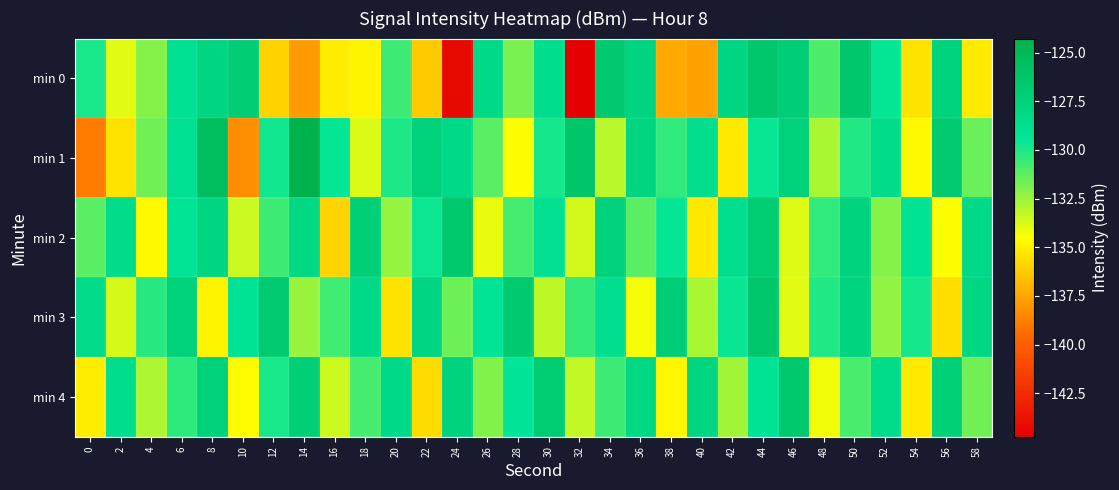

Reading left to right, extract all data points from this chart.

min 0: 0=-129.9	2=-133.9	4=-132.1	6=-128.9	8=-127.9	10=-127.1	12=-136.0	14=-137.8	16=-135.1	18=-134.9	20=-130.7	22=-136.2	24=-144.2	26=-128.3	28=-131.8	30=-128.6	32=-144.7	34=-126.6	36=-127.8	38=-137.3	40=-137.6	42=-127.8	44=-126.4	46=-127.1	48=-130.9	50=-126.4	52=-129.5	54=-135.5	56=-127.6	58=-135.2
min 1: 0=-138.9	2=-135.4	4=-131.6	6=-128.9	8=-125.5	10=-138.3	12=-129.7	14=-124.3	16=-129.5	18=-133.7	20=-130.0	22=-127.5	24=-128.3	26=-131.2	28=-134.5	30=-129.8	32=-126.3	34=-133.1	36=-127.9	38=-130.4	40=-128.7	42=-135.2	44=-129.6	46=-127.4	48=-132.8	50=-130.1	52=-128.5	54=-134.7	56=-126.8	58=-131.5
min 2: 0=-131.2	2=-128.5	4=-134.7	6=-129.3	8=-127.8	10=-133.4	12=-130.6	14=-128.1	16=-135.9	18=-127.2	20=-132.4	22=-129.7	24=-126.5	26=-134.1	28=-130.8	30=-128.9	32=-133.6	34=-127.4	36=-131.2	38=-129.5	40=-135.3	42=-128.7	44=-126.9	46=-133.8	48=-130.4	50=-127.6	52=-132.1	54=-129.2	56=-134.5	58=-128.3
min 3: 0=-128.4	2=-133.7	4=-130.2	6=-127.5	8=-134.9	10=-129.1	12=-126.8	14=-132.5	16=-130.7	18=-128.2	20=-135.4	22=-127.9	24=-131.6	26=-129.3	28=-126.7	30=-133.2	32=-130.5	34=-128.8	36=-134.3	38=-127.1	40=-132.8	42=-129.6	44=-126.4	46=-133.9	48=-130.1	50=-127.7	52=-132.3	54=-129.8	56=-135.6	58=-128.0
min 4: 0=-135.1	2=-128.6	4=-132.9	6=-130.3	8=-127.4	10=-134.6	12=-129.9	14=-127.2	16=-133.5	18=-130.8	20=-128.3	22=-135.7	24=-127.6	26=-132.0	28=-129.4	30=-126.9	32=-133.3	34=-130.6	36=-128.1	38=-134.8	40=-127.8	42=-132.6	44=-129.1	46=-126.5	48=-134.2	50=-130.9	52=-128.4	54=-135.2	56=-127.3	58=-131.7